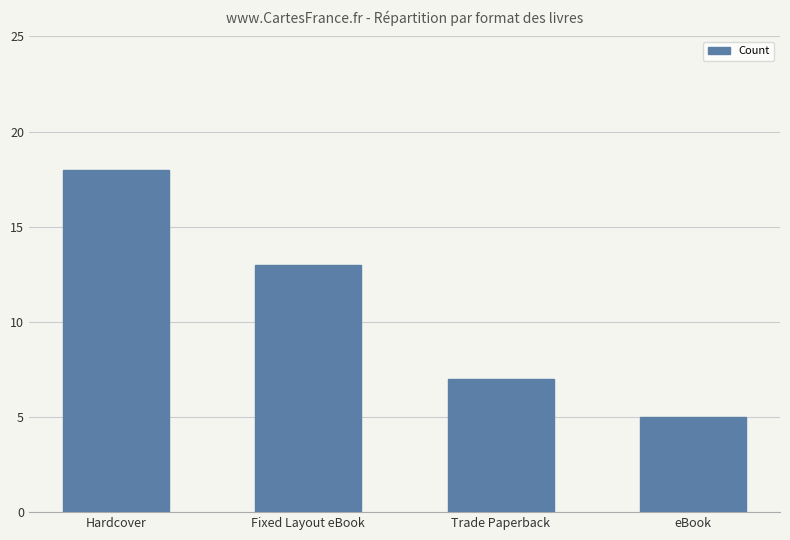

What value does the data have at Trade Paperback, to the nearest 10?

10